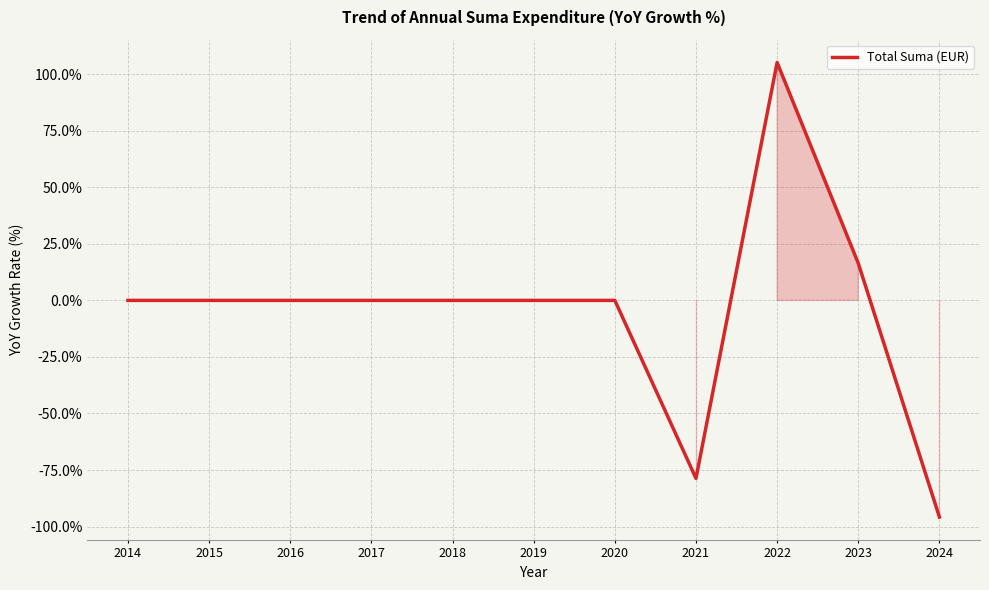

What is the difference between the second highest and minimum values?

112.2